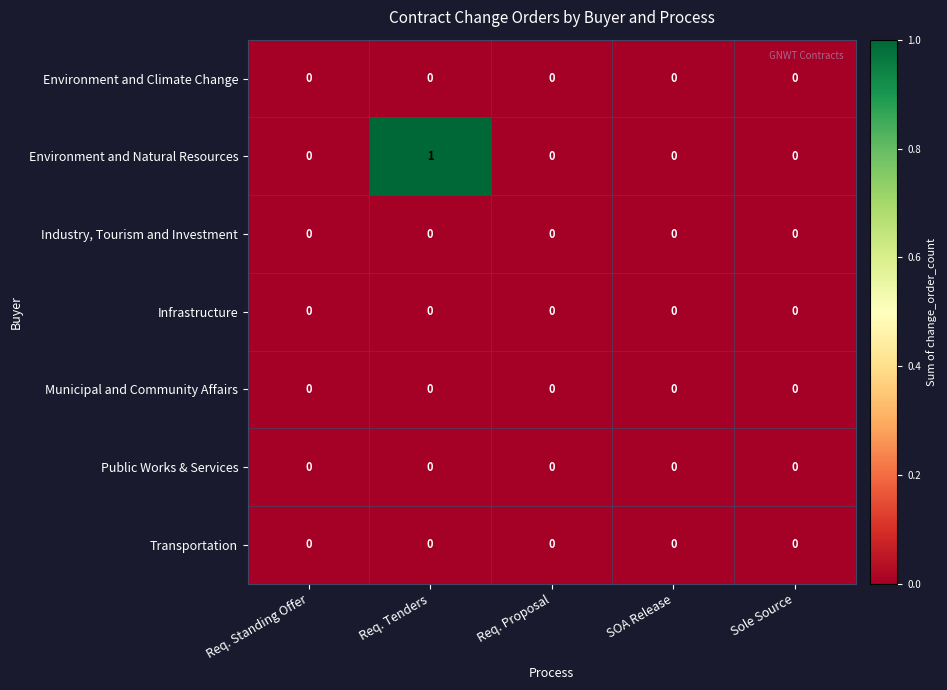

Which series changed the most between Req. Tenders and Req. Proposal?

Environment and Natural Resources